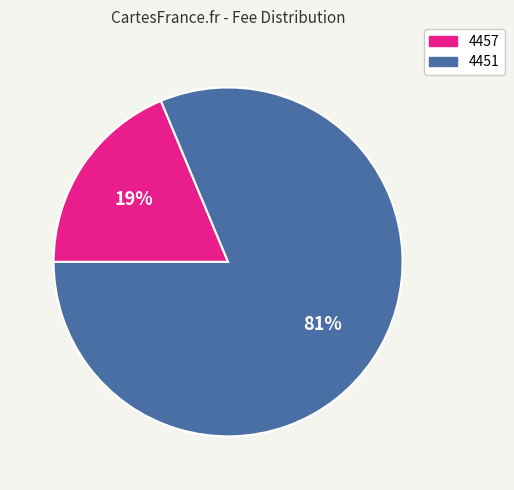

Which slice is the smallest?

4457